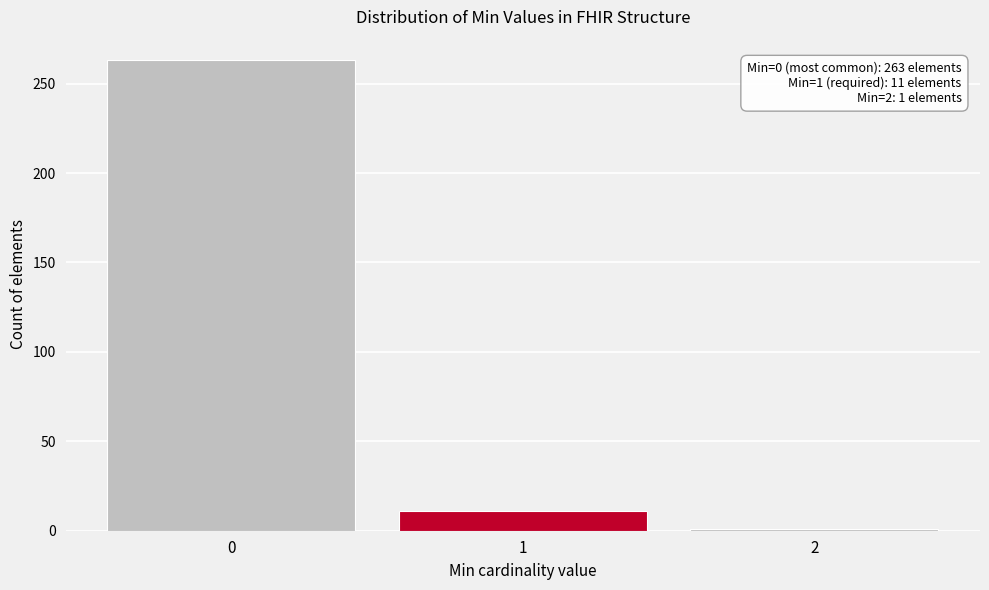

Reading left to right, what are all the values shown in this chart?

263	11	1